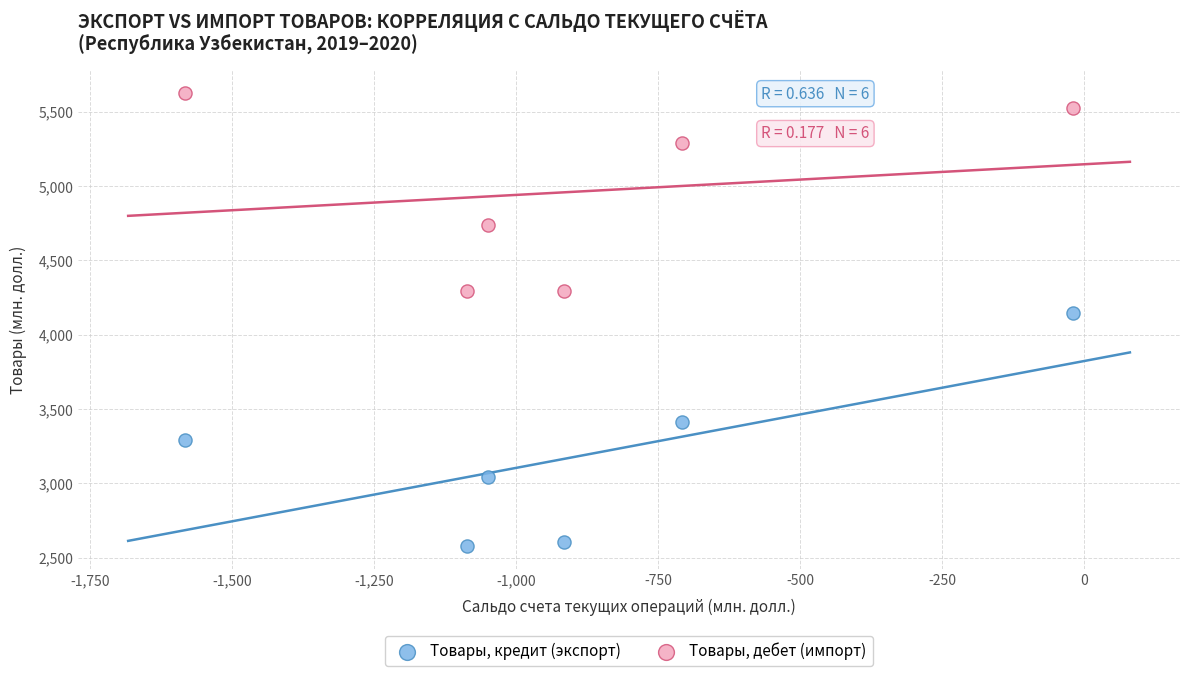

Which series contains the highest Y value?

Товары, дебет (импорт)